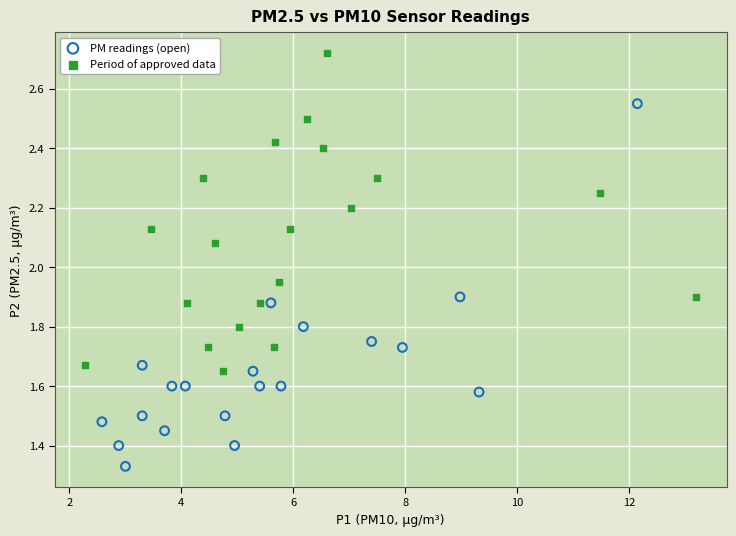

Which series has the widest spread of Y values?

PM readings (open)